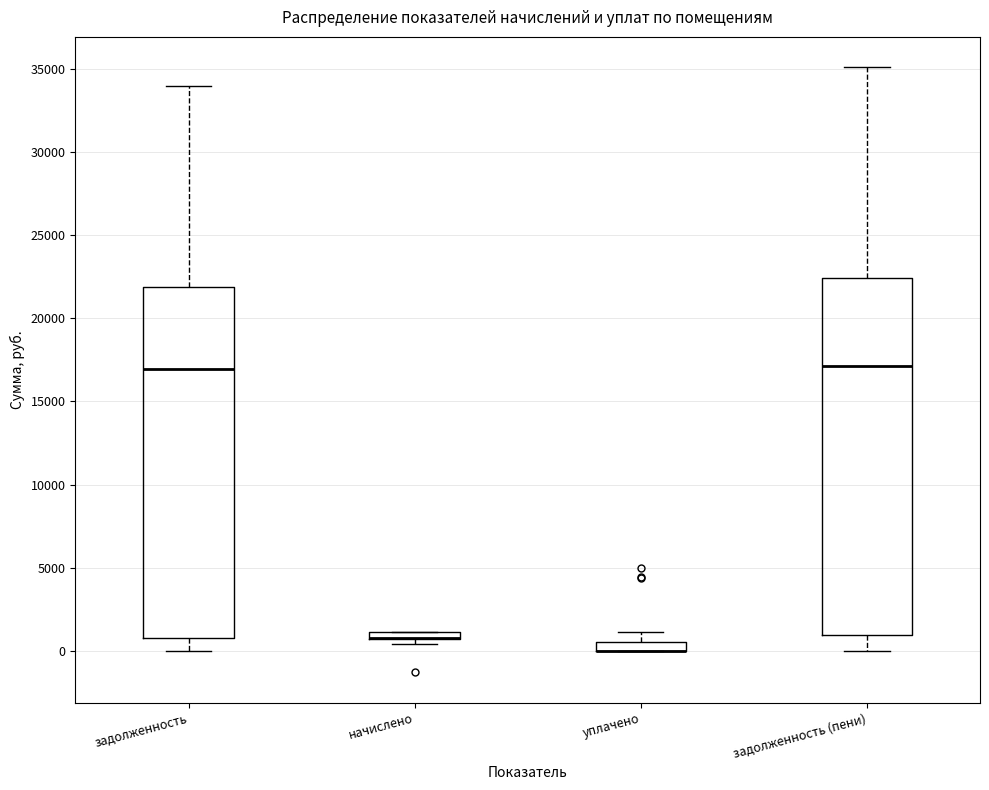

Where is the lower edge of the box for начислено on the y-axis? The values are not printed on the chart, so give them approximately, as read against the axis.

500